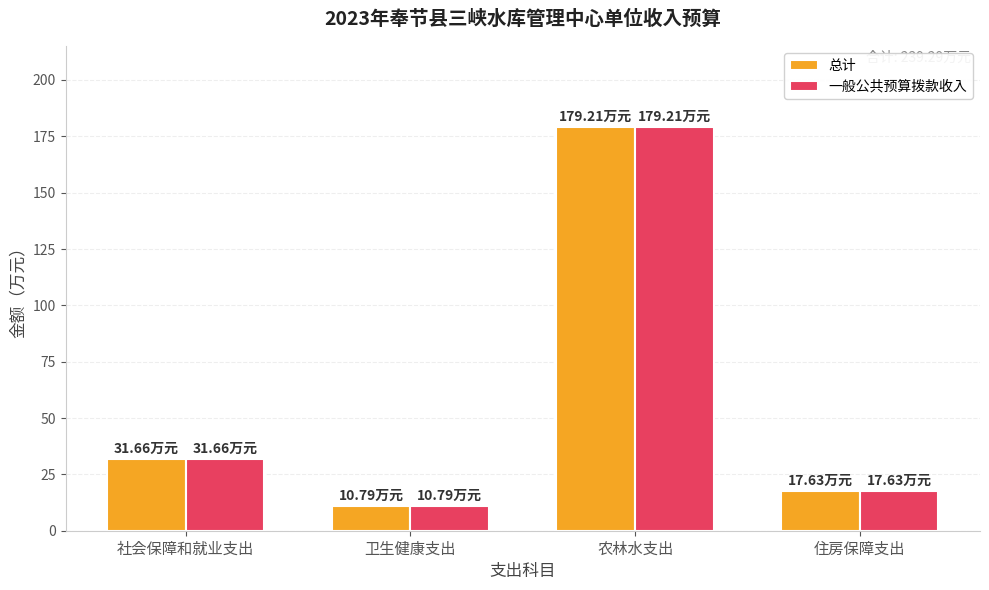

What is the sum of the 总计 values at 住房保障支出 and 社会保障和就业支出?

49.3